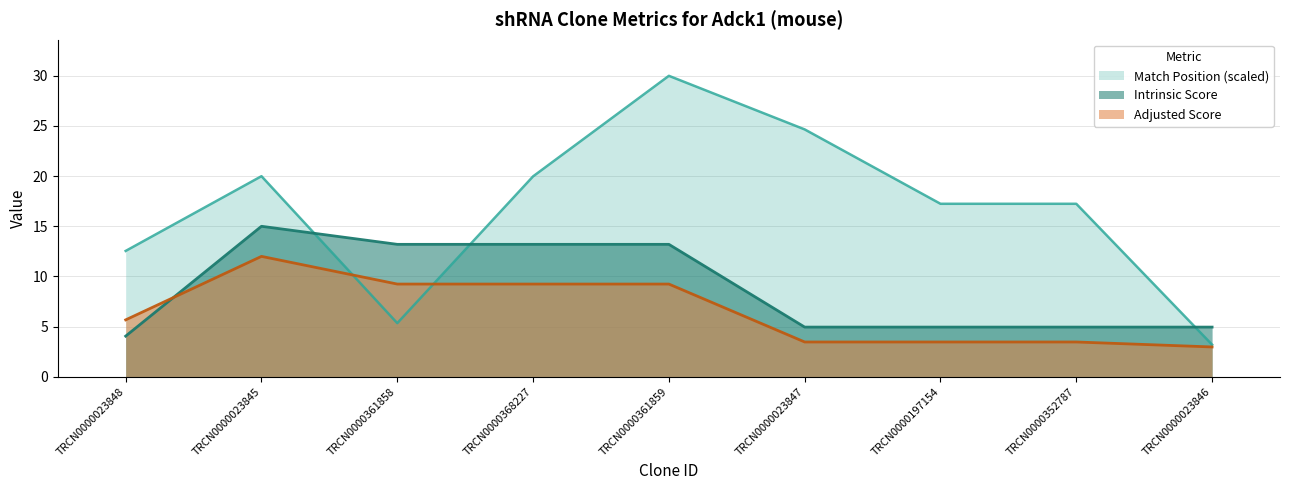

What is the greatest value displayed?

30.0